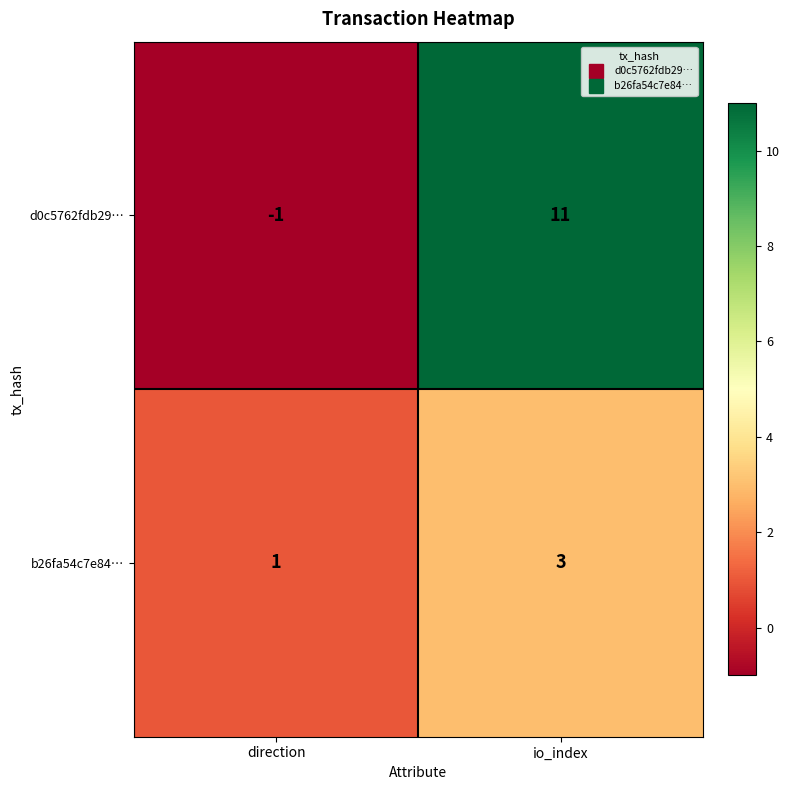

Reading left to right, extract all data points from this chart.

d0c5762fdb29…: -1	11
b26fa54c7e84…: 1	3